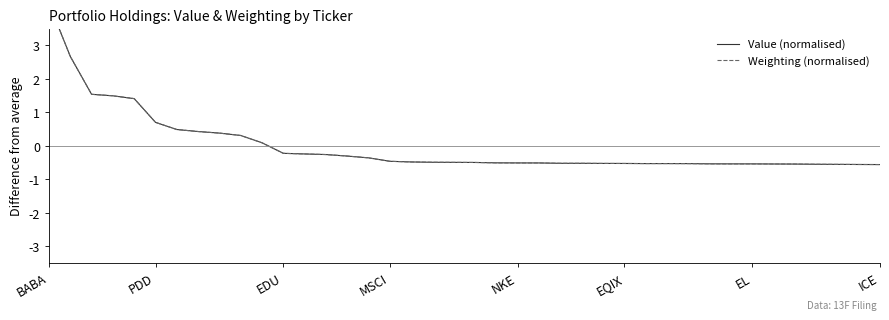

The Weighting (normalised) series shows -0.5 at 20. True or false?

True